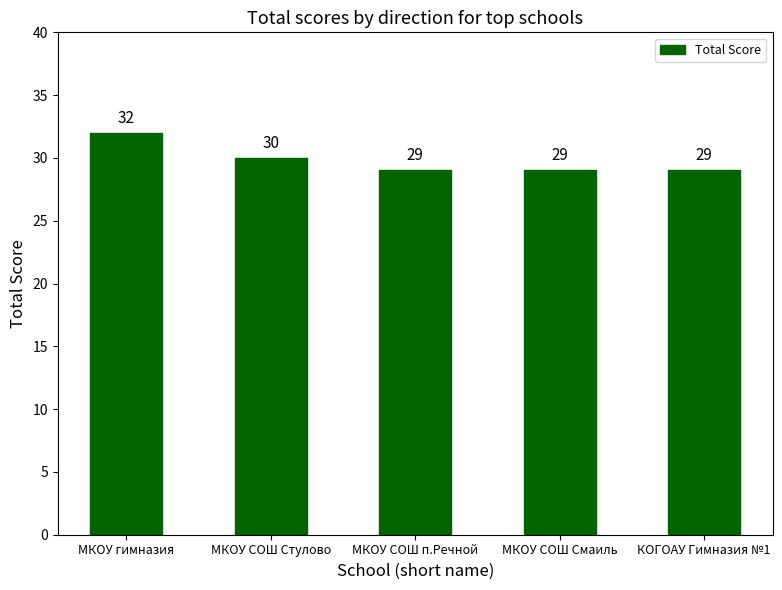

True or false: the data shows 29 at МКОУ СОШ п.Речной.

True